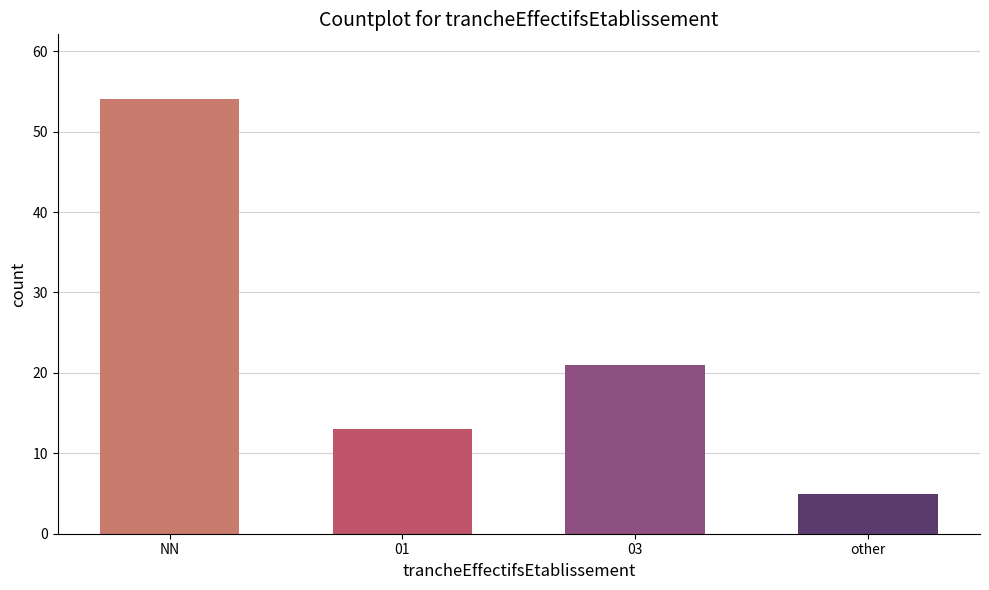

List the labels in order of value, largest first.

NN, 03, 01, other